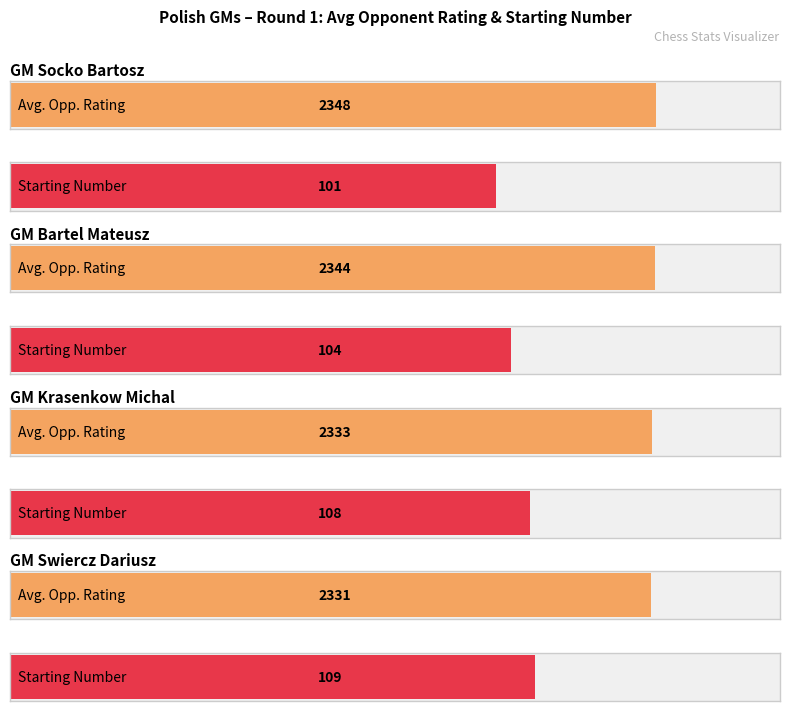

What position from the left is Socko Bartosz?

1